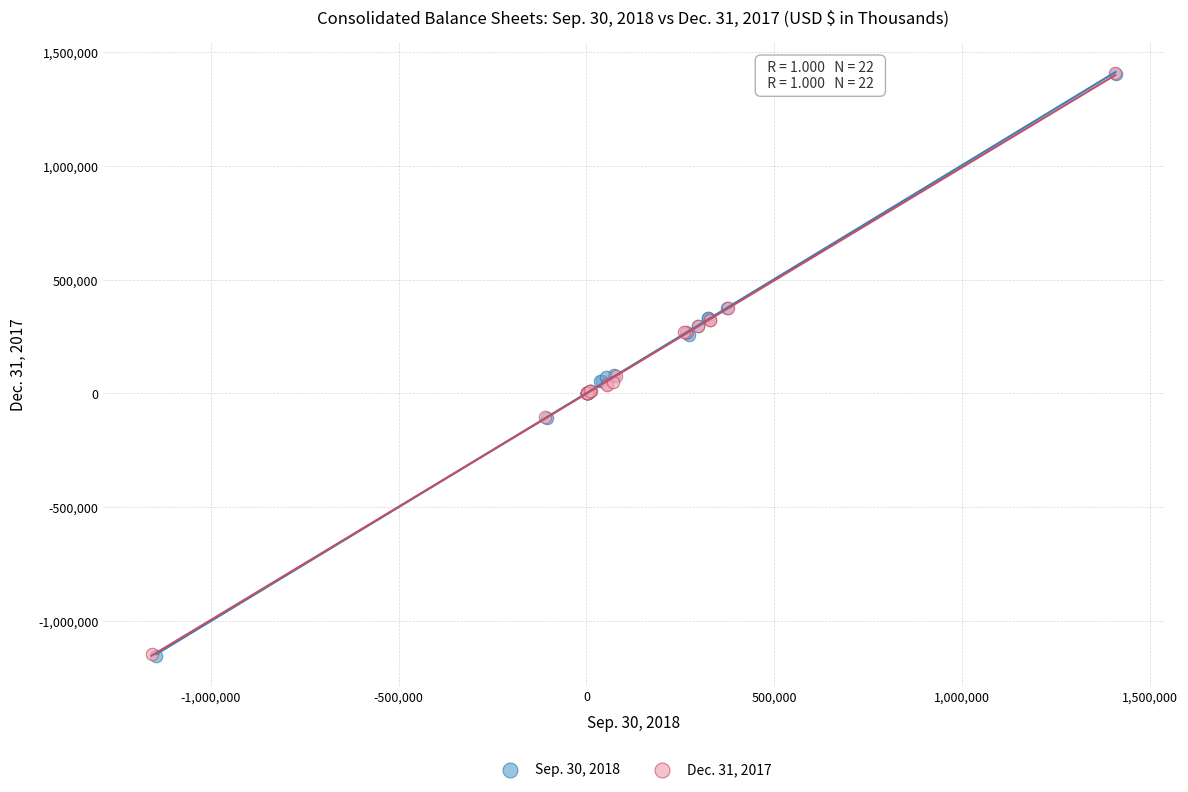

Which series has the largest Y range (max minus min)?

Sep. 30, 2018